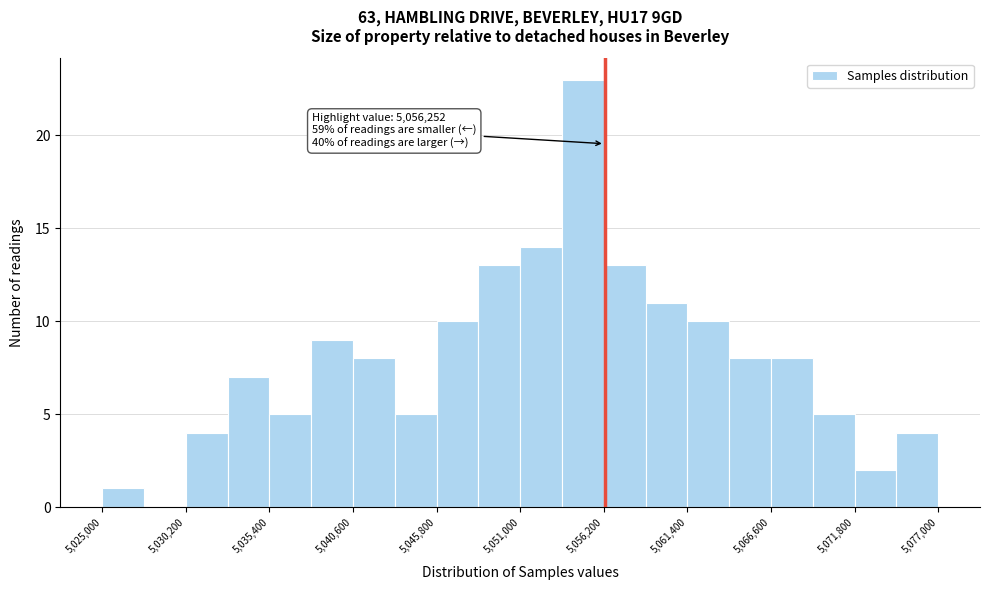

Read against the x-axis, roughly where is the centre of the tallest bar?

5055000